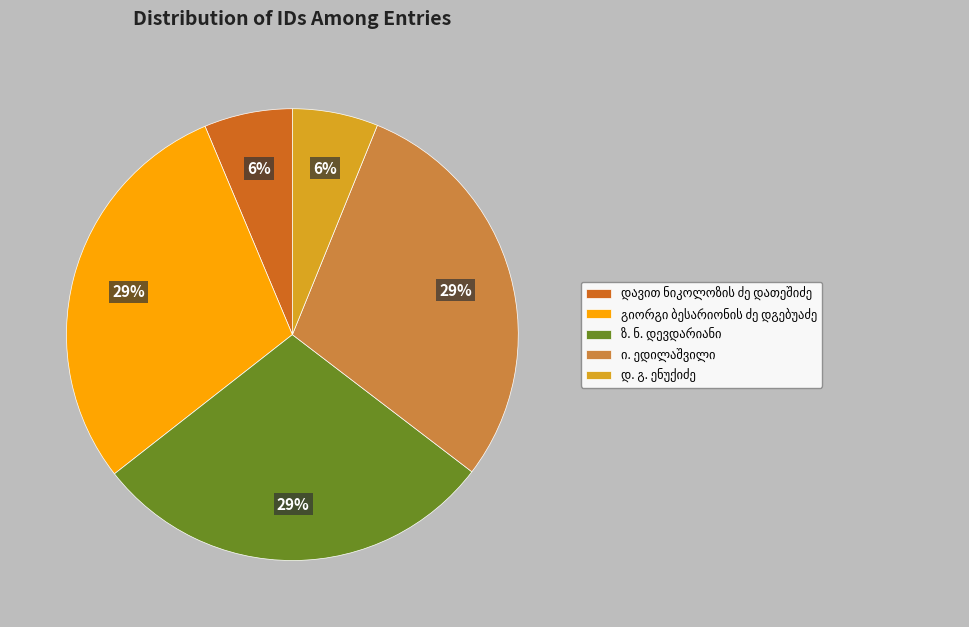

Count the number of slices in the pie.

5